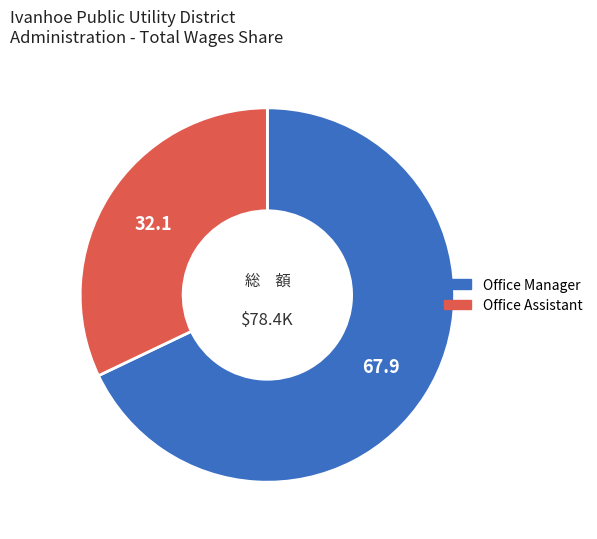

What is the largest slice in the pie chart?

Office Manager